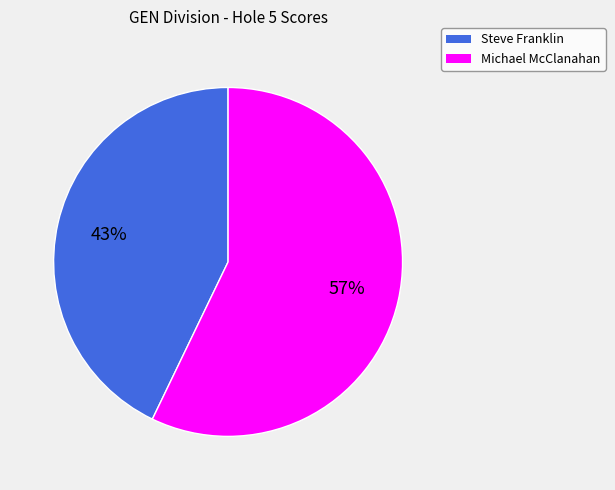

Count the number of slices in the pie.

2